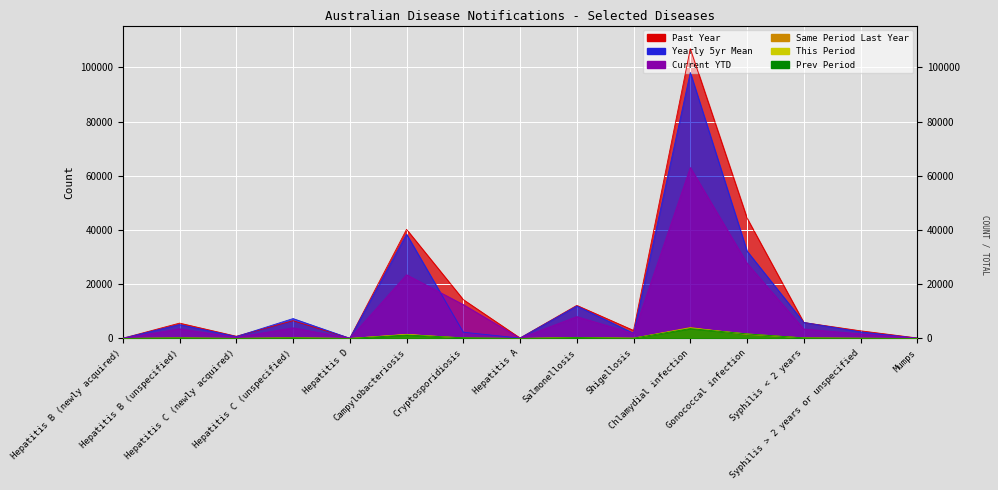

At which category does Past Year reach its first local valley?

Hepatitis C (newly acquired)